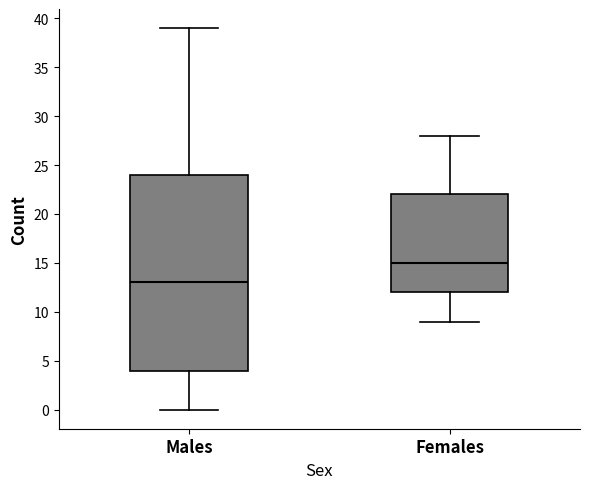

Which box is the tallest, from its lower edge to its upper edge?

Males